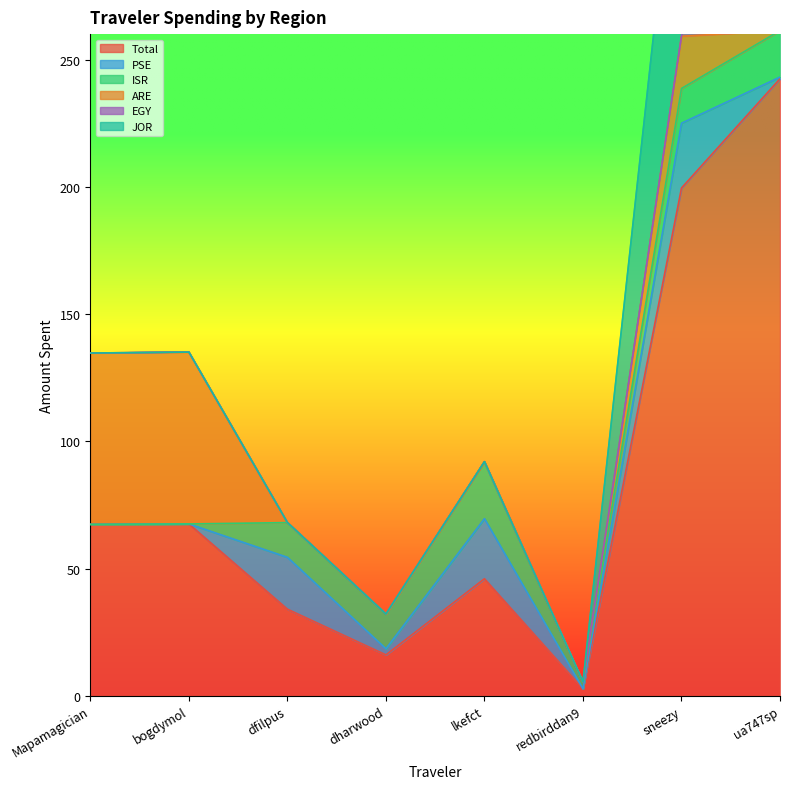

What position from the right is redbirddan9?

3